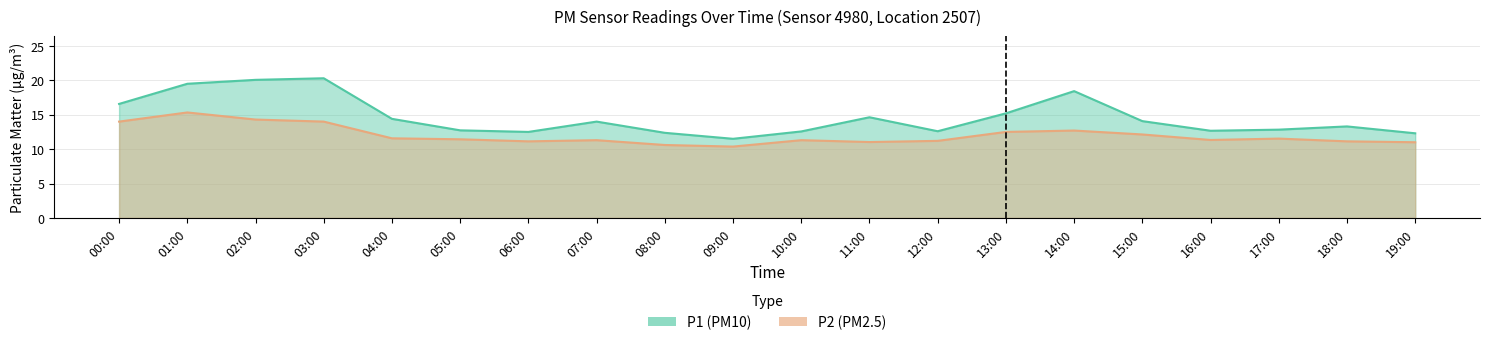

Does the chart display data point markers on the line(s)?

No